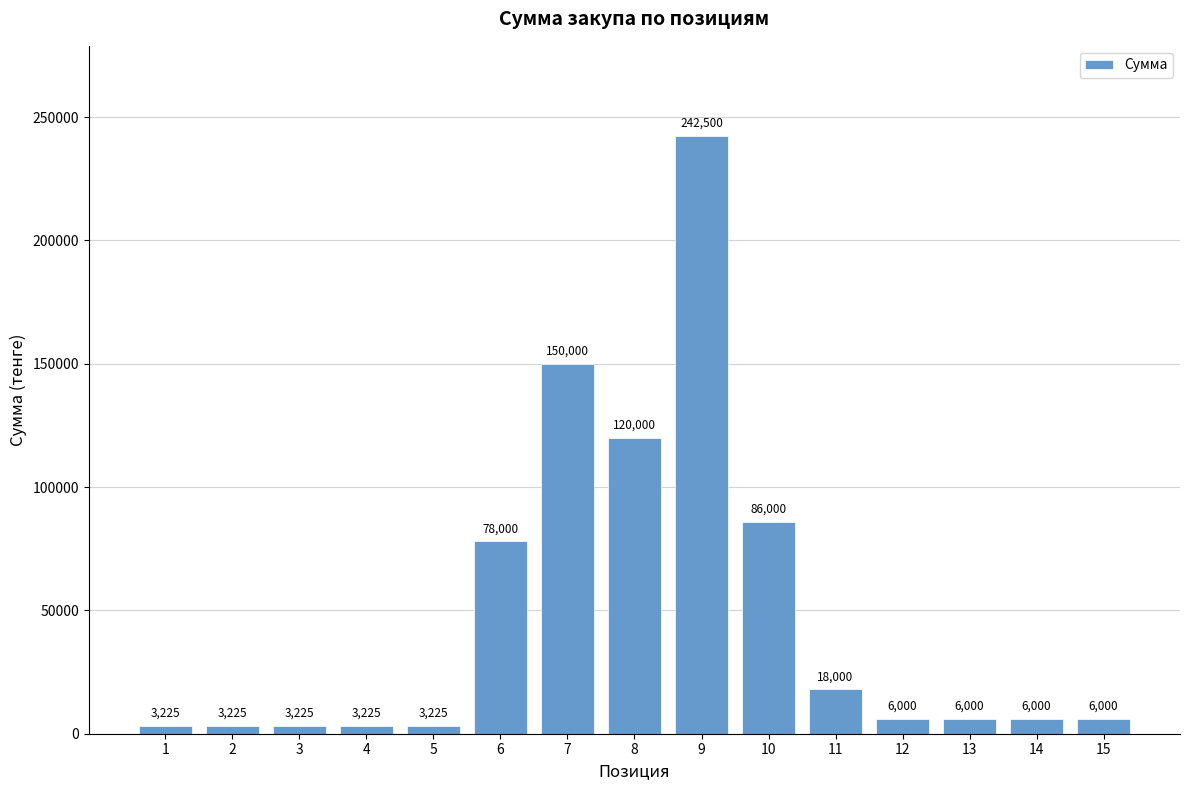

What is the change in value from 2 to 8?

+116775